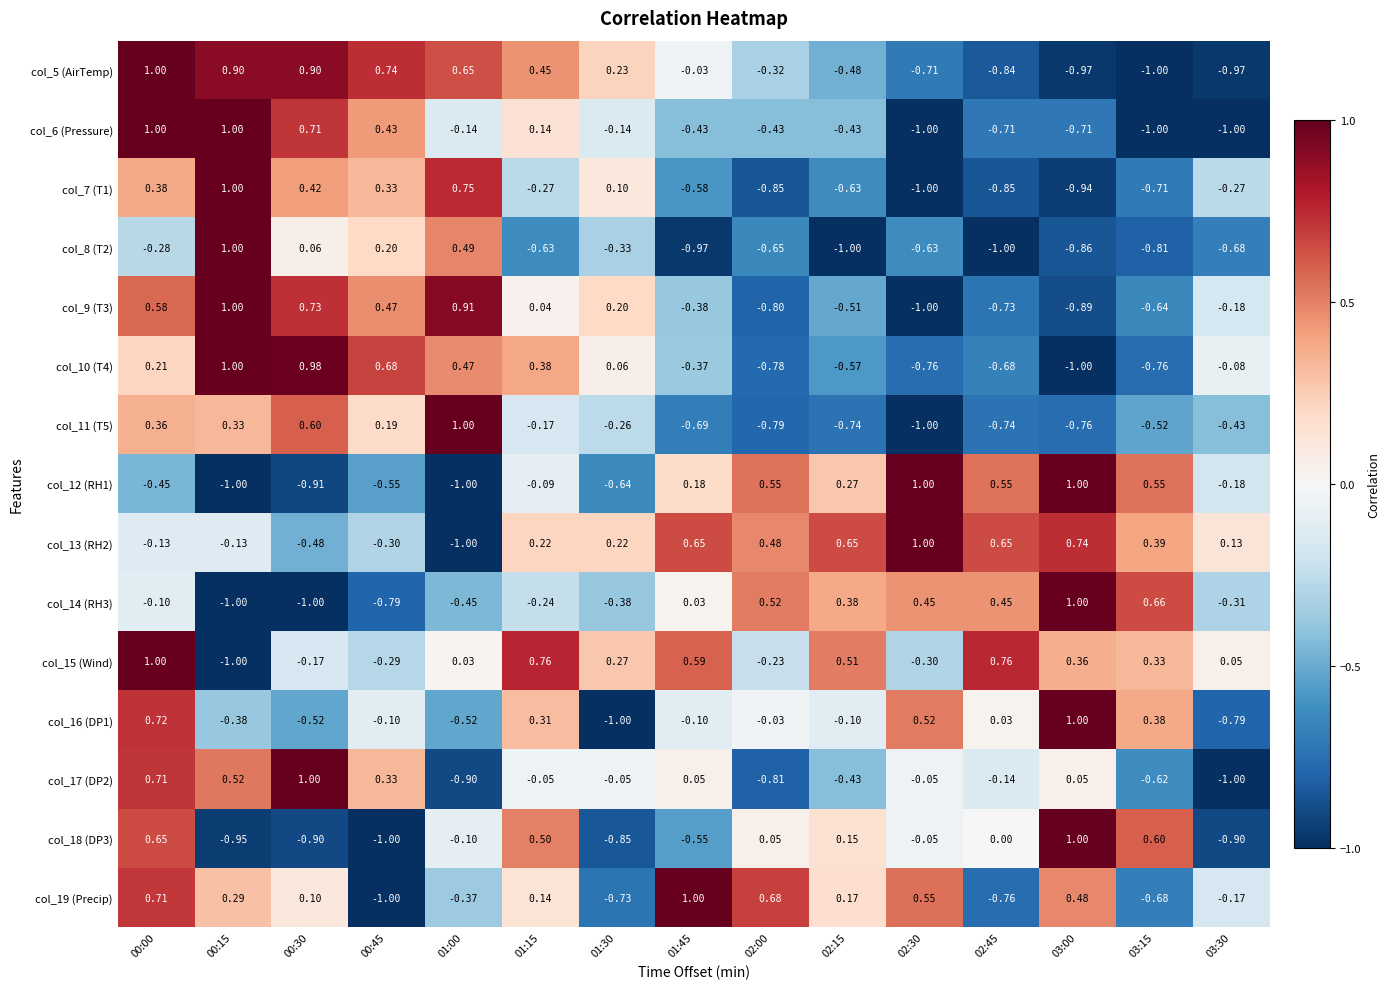

Is the value of col_17 (DP2) at 02:00 greater than the value of col_10 (T4) at 01:00?

No